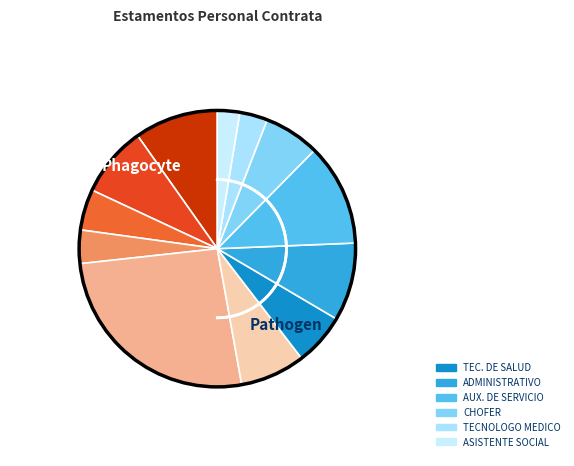

Which slice is the smallest?

B-ASISTENTE SOCIAL